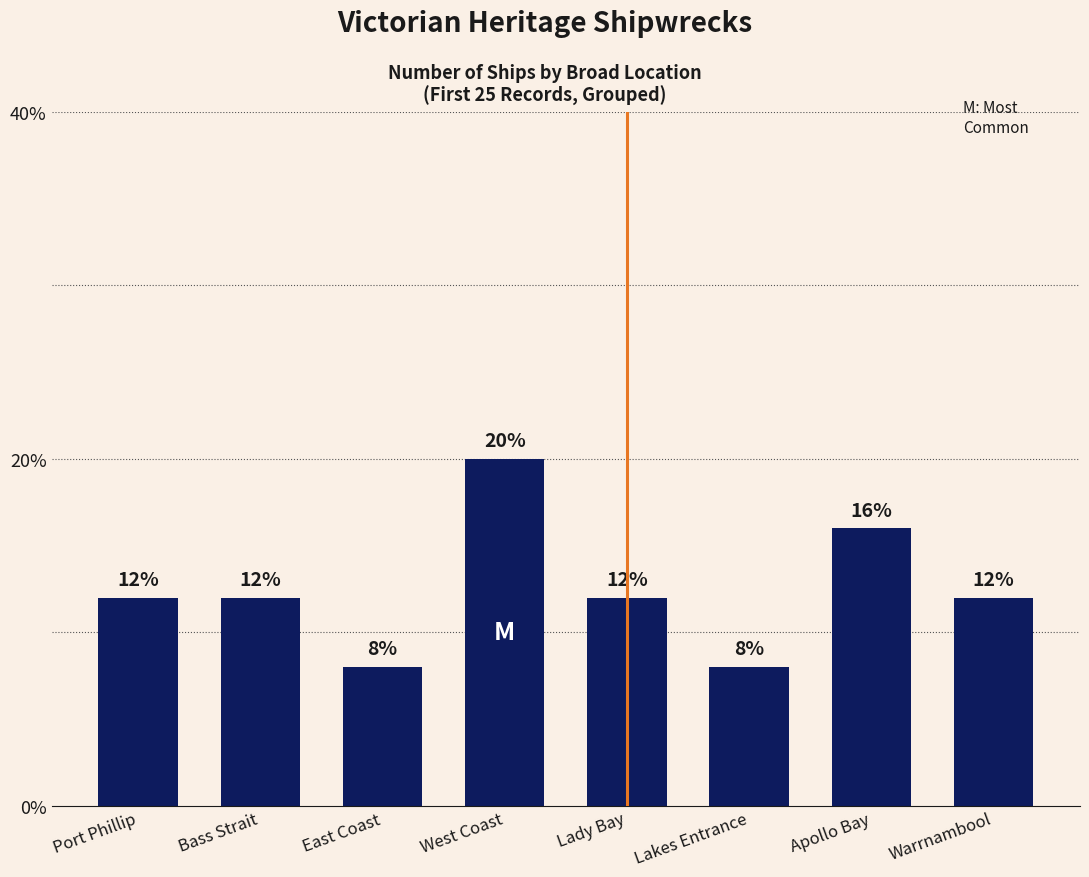

What is the difference between the maximum and minimum values?

12